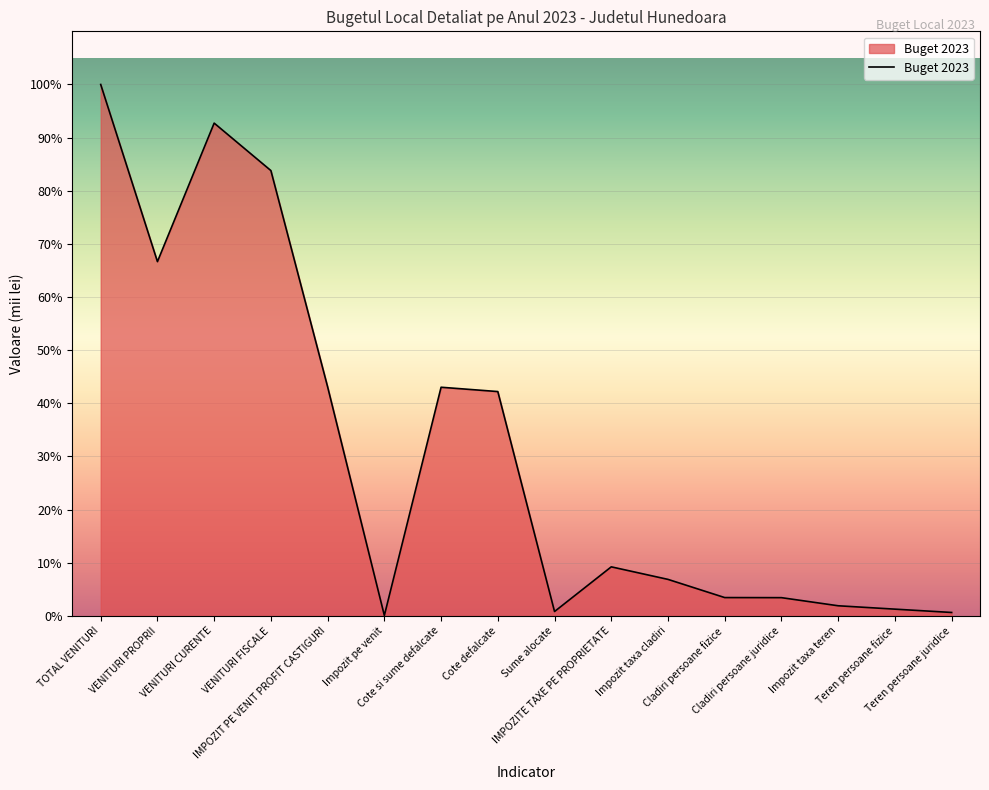

List the labels in order of value, smallest first.

Impozit pe venit, Teren persoane juridice, Sume alocate, Teren persoane fizice, Impozit taxa teren, Cladiri persoane juridice, Cladiri persoane fizice, Impozit taxa cladiri, IMPOZITE TAXE PE PROPRIETATE, Cote defalcate, Cote si sume defalcate, IMPOZIT PE VENIT PROFIT CASTIGURI, VENITURI PROPRII, VENITURI FISCALE, VENITURI CURENTE, TOTAL VENITURI